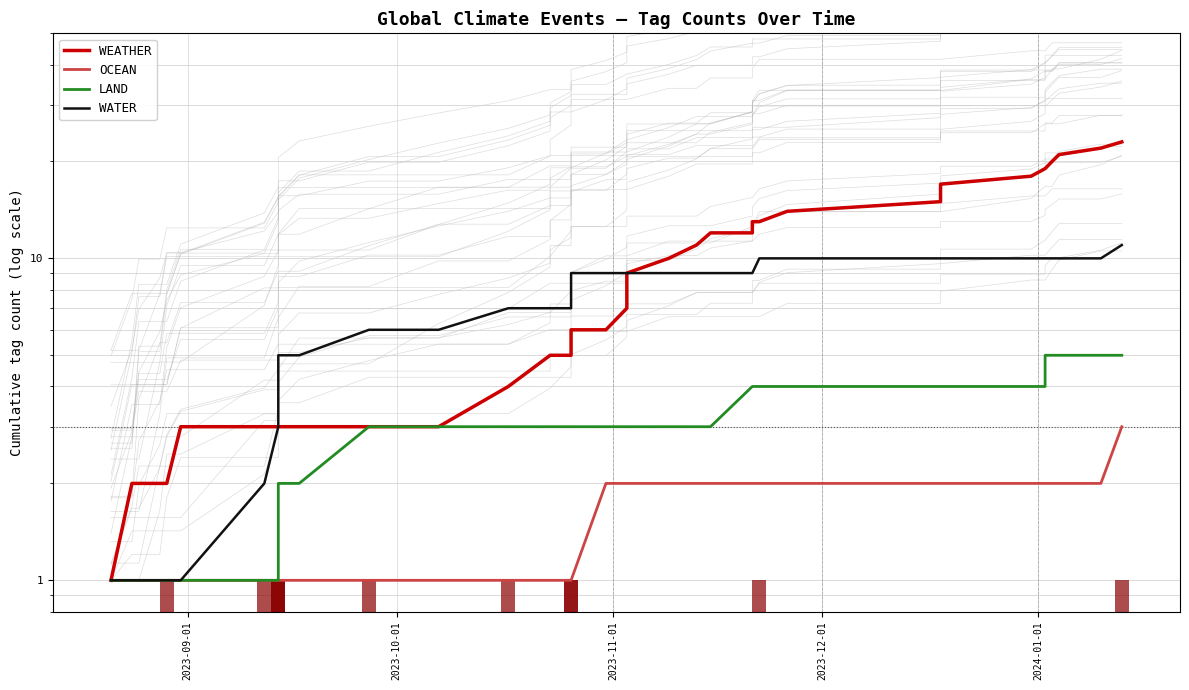

What is the minimum value shown in the chart?

1